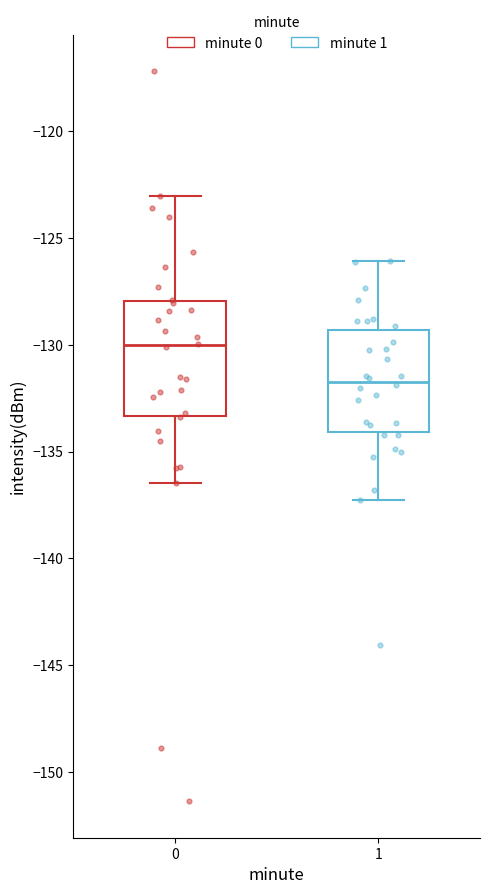

Reading left to right, transcribe this box plot: for each box, give where its median line is, the range the box spans, and where its two whiskers end, as read against the y-axis. The values are not printed on the chart, so give them approximately, as read against the axis.

0: median -130.0, box -133.5 to -128.0, whiskers -136.5 to -123.0
1: median -131.5, box -134.0 to -129.5, whiskers -137.5 to -126.0